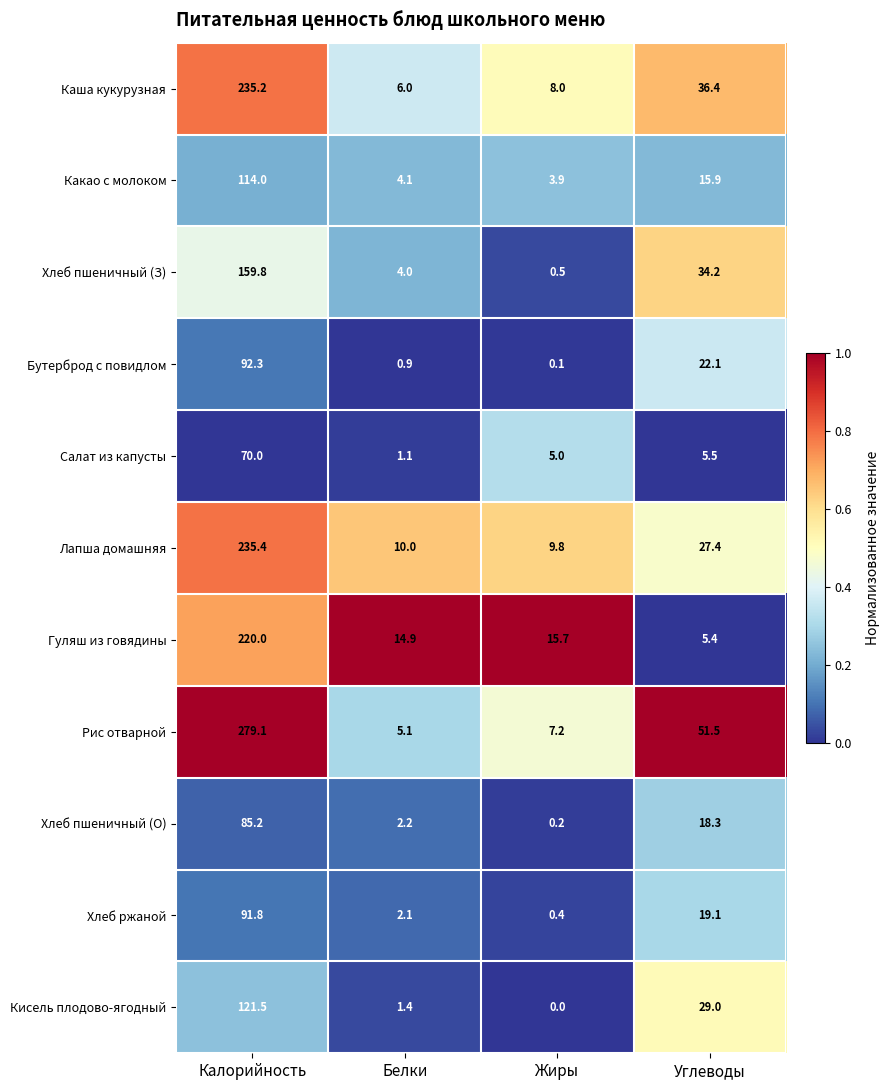

At which label is Лапша домашняя closest to 122?

Углеводы